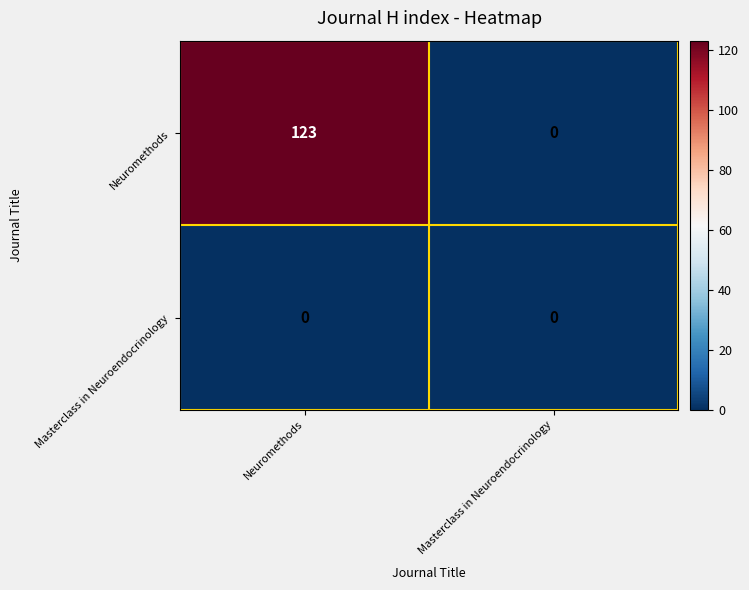

What is the maximum value shown in the chart?

123